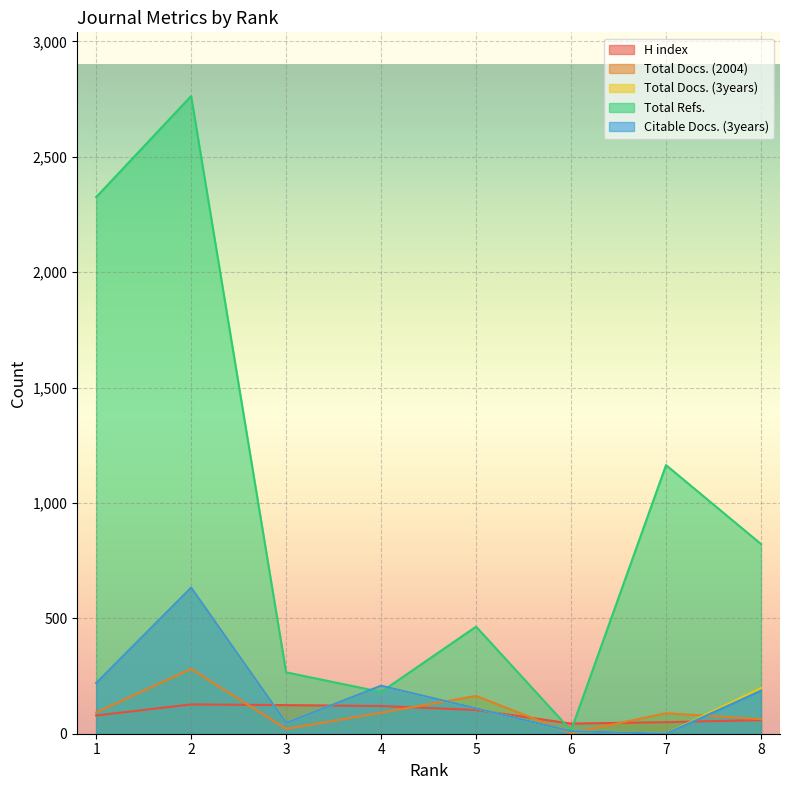

Which series ends up on top after the final intersection of Total Docs. (3years) and Total Docs. (2004)?

Total Docs. (3years)